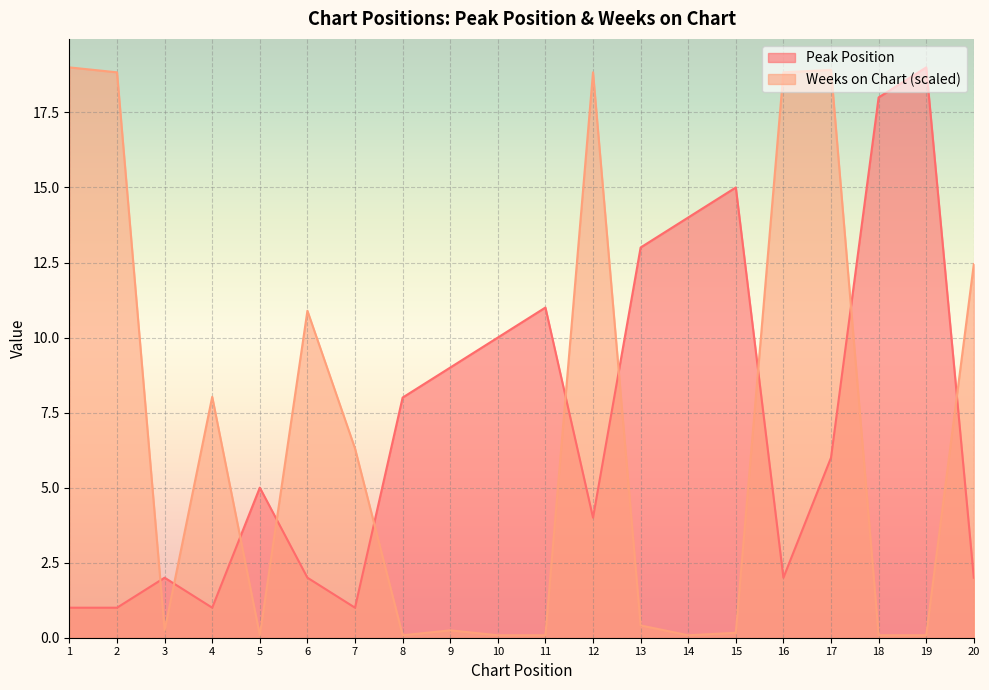

How many intersections are there between Peak Position and Weeks on Chart?

10